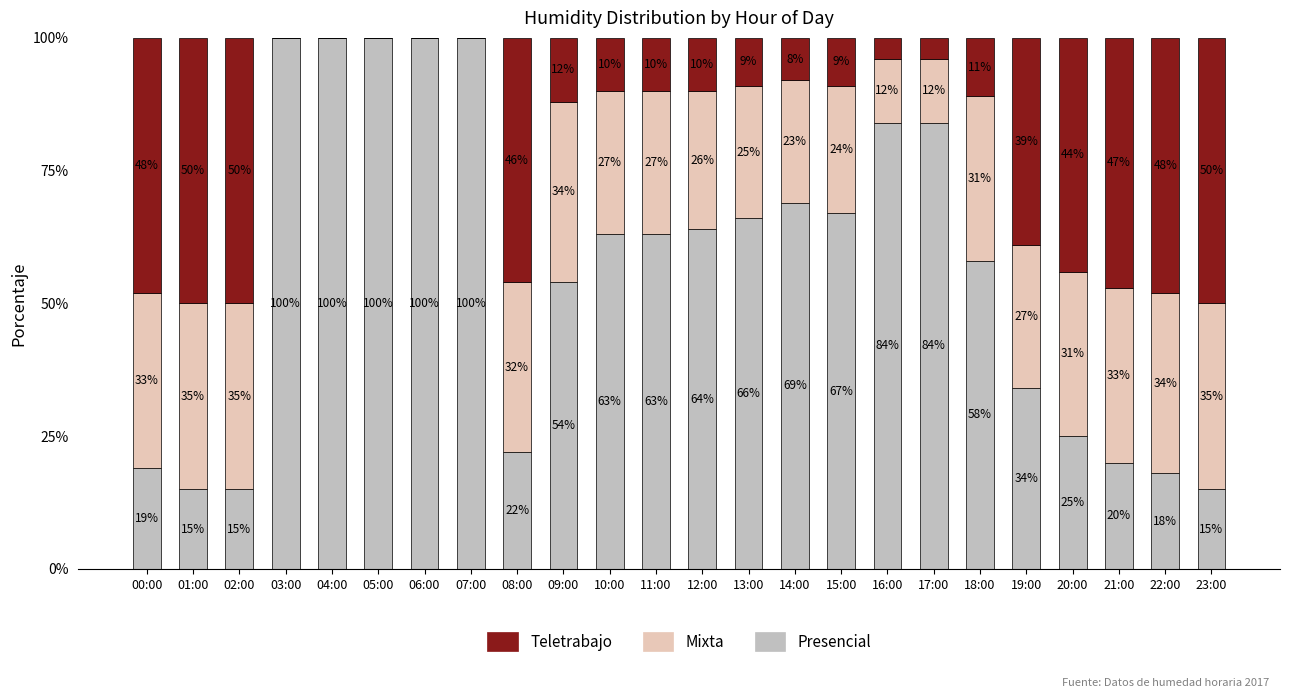

Are the bars grouped side by side (vs. stacked)?

No